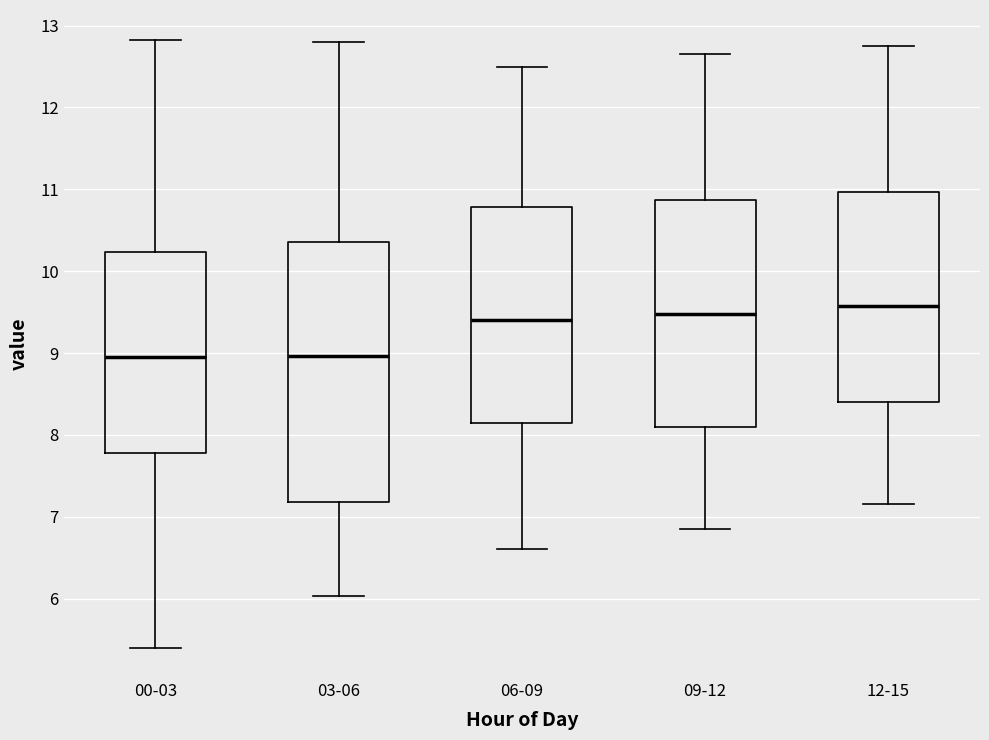

Reading left to right, read every box against the y-axis: the position of its median line, the range the box covers, and the ends of its whiskers. The values are not printed on the chart, so give them approximately, as read against the axis.

00-03: median 9.0, box 7.8 to 10.2, whiskers 5.4 to 12.8
03-06: median 9.0, box 7.2 to 10.4, whiskers 6.0 to 12.8
06-09: median 9.4, box 8.2 to 10.8, whiskers 6.6 to 12.5
09-12: median 9.5, box 8.1 to 10.9, whiskers 6.9 to 12.7
12-15: median 9.6, box 8.4 to 11.0, whiskers 7.2 to 12.8